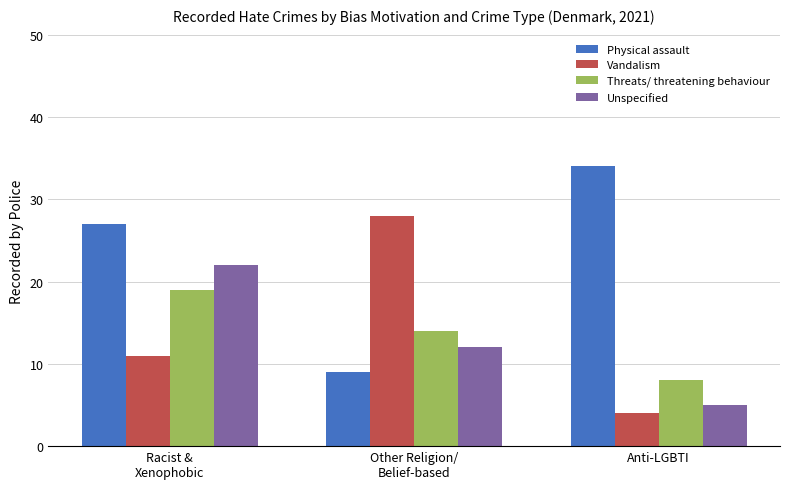

At which label does Unspecified reach its peak?

Racist &
Xenophobic